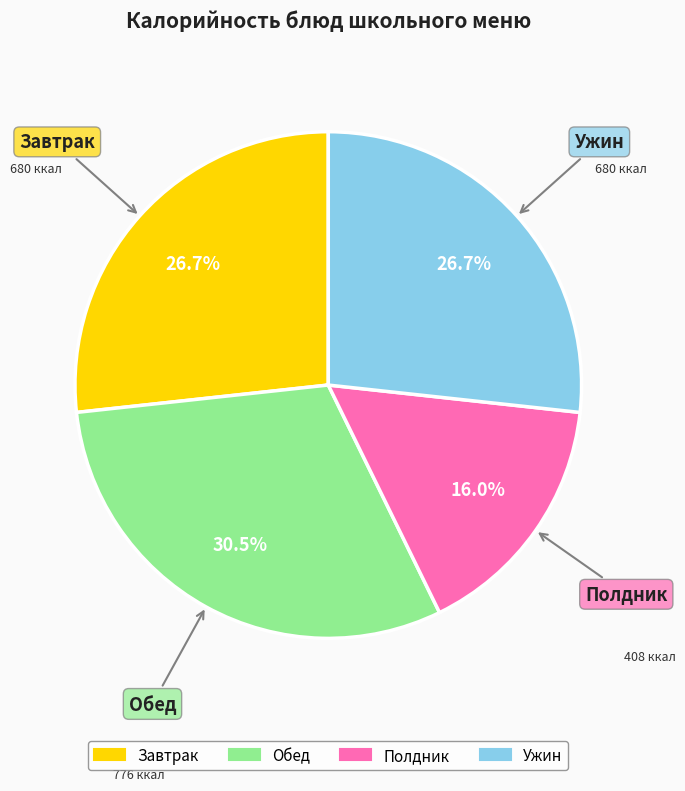

Is there any slice that represents more than half of the pie?

No